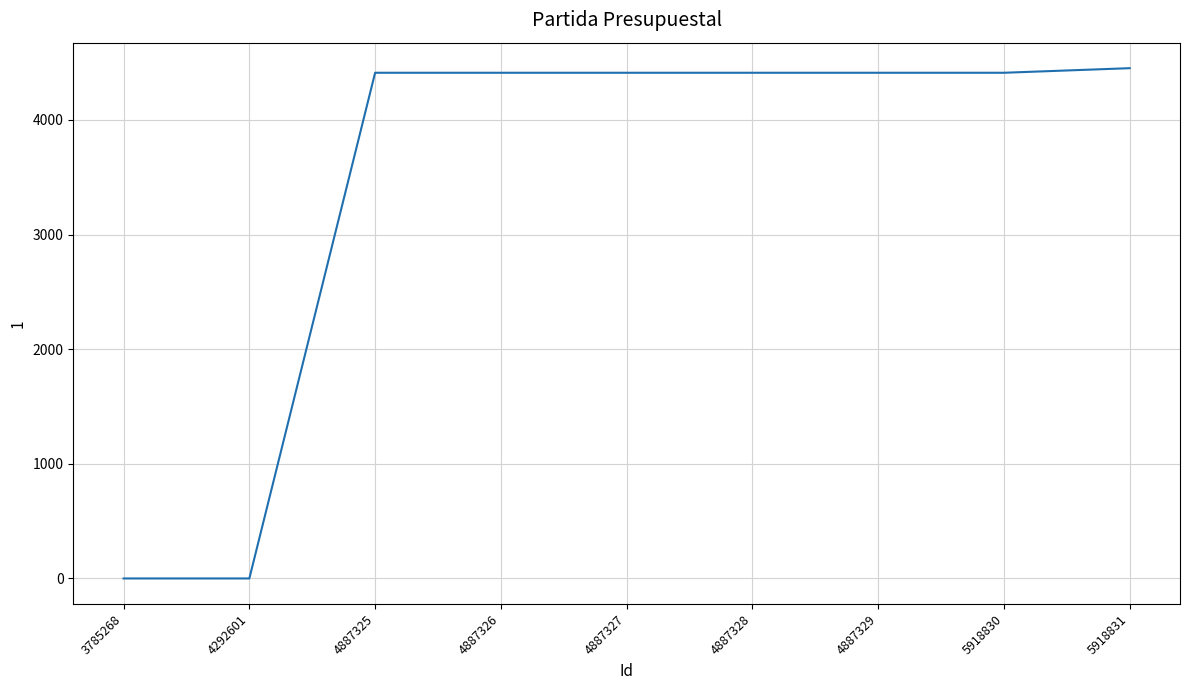

What is the greatest value displayed?

4451